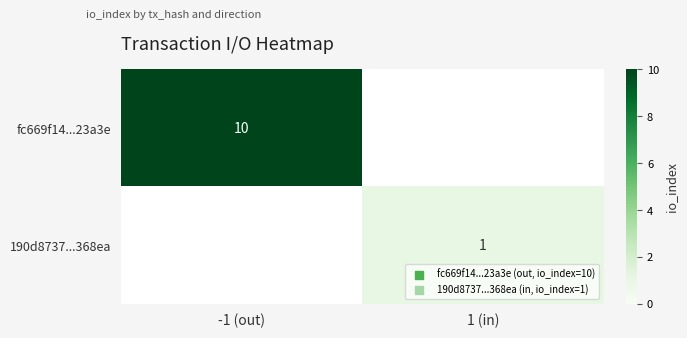

What is the highest value of the 190d8737...368ea series?

1.0